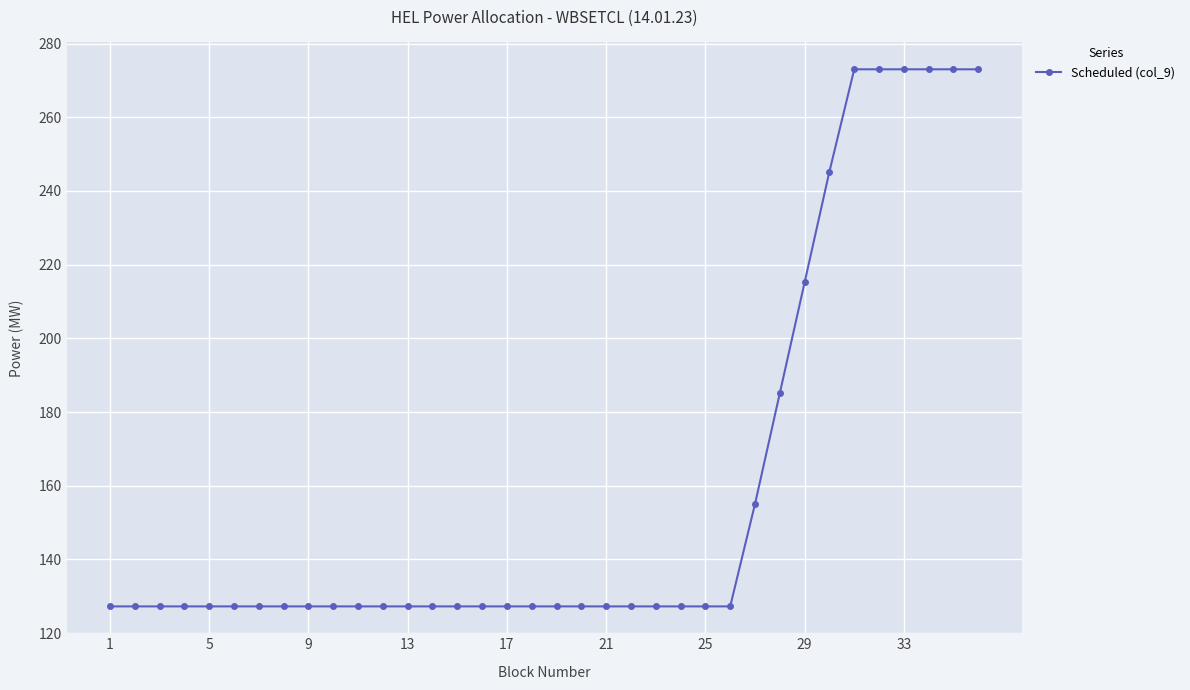

What is the value of the 5th point from the left?

127.3